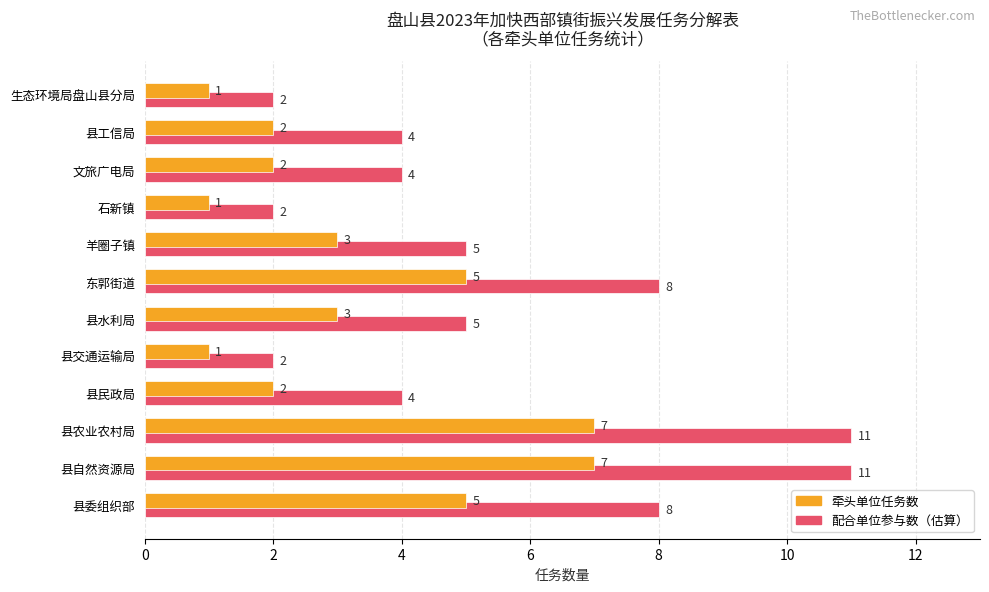

Count the number of categories in the chart.

12